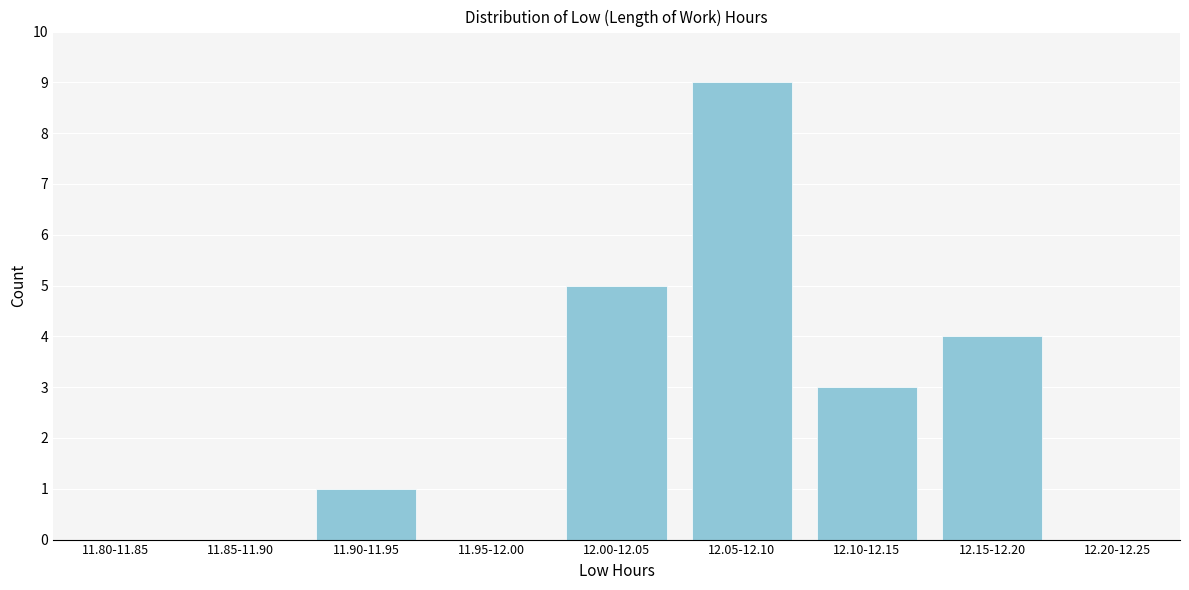

Reading right to left, what are all the values shown in this chart?

12.20-12.25=0	12.15-12.20=4	12.10-12.15=3	12.05-12.10=9	12.00-12.05=5	11.95-12.00=0	11.90-11.95=1	11.85-11.90=0	11.80-11.85=0